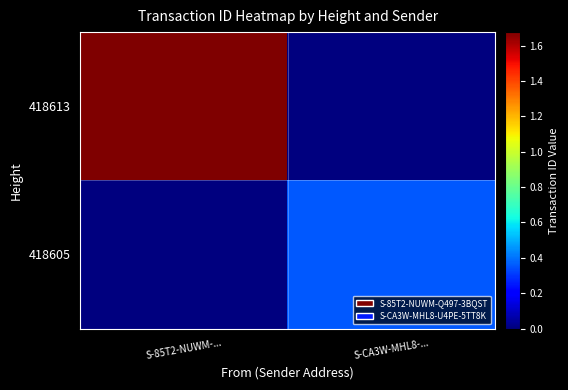

Reading left to right, list all the values displayed in this chart.

418613: S-85T2-NUWM-...=16761242559910764544	S-CA3W-MHL8-...=0
418605: S-85T2-NUWM-...=0	S-CA3W-MHL8-...=3544010857661601792